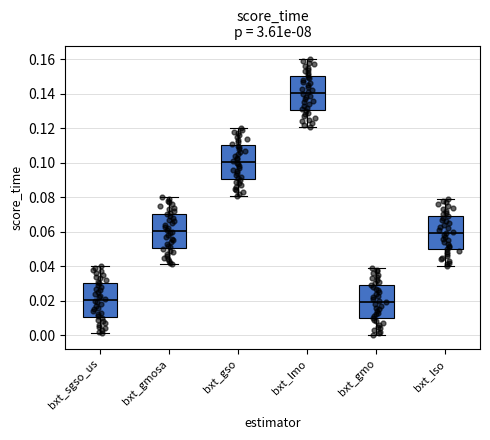

Reading left to right, read every box against the y-axis: the position of its median line, the range the box covers, and the ends of its whiskers. The values are not printed on the chart, so give them approximately, as read against the axis.

bxt_sgso_us: median 0.020, box 0.010 to 0.030, whiskers 0.002 to 0.040
bxt_gmosa: median 0.060, box 0.050 to 0.070, whiskers 0.042 to 0.080
bxt_gso: median 0.100, box 0.090 to 0.110, whiskers 0.082 to 0.120
bxt_lmo: median 0.140, box 0.130 to 0.150, whiskers 0.122 to 0.160
bxt_gmo: median 0.020, box 0.010 to 0.030, whiskers 0.000 to 0.040
bxt_lso: median 0.060, box 0.050 to 0.070, whiskers 0.040 to 0.080